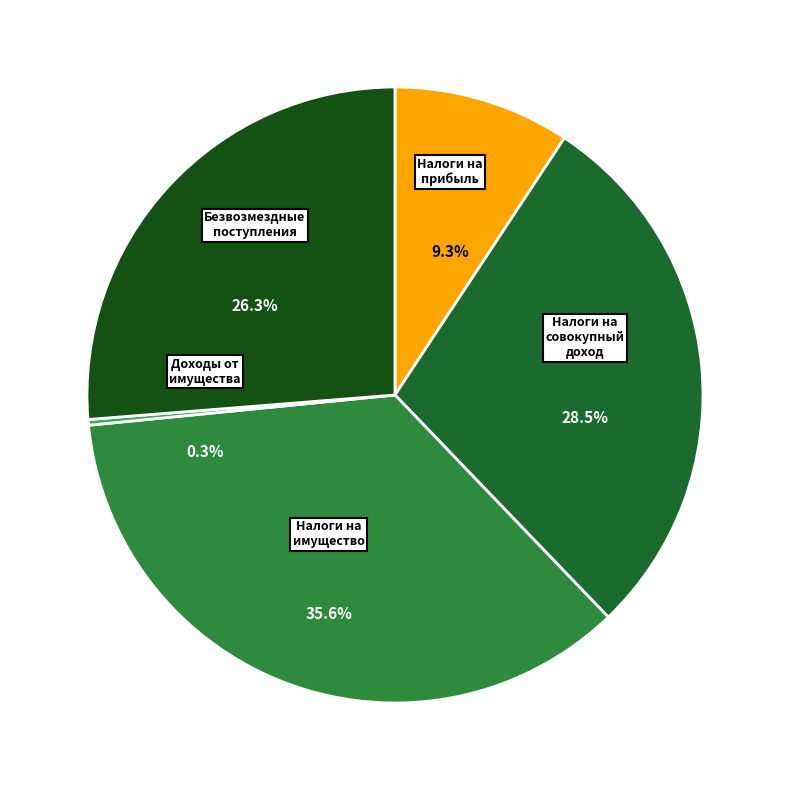

To the nearest percent, what is the combined percentage of НАЛОГИ НА СОВОКУПНЫЙ ДОХОД and БЕЗВОЗМЕЗДНЫЕ ПОСТУПЛЕНИЯ?

55%